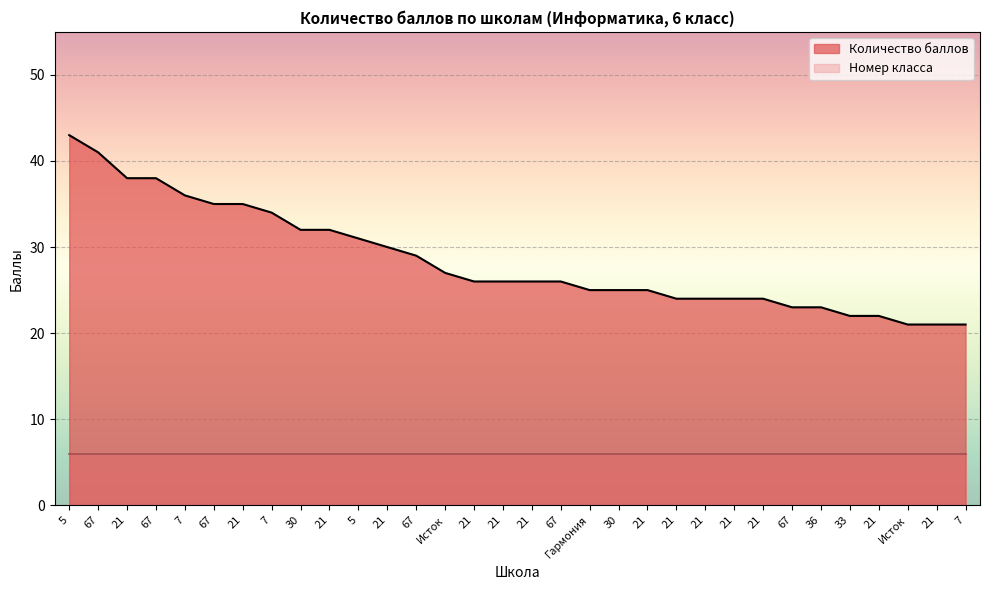

What is the greatest value displayed?

43